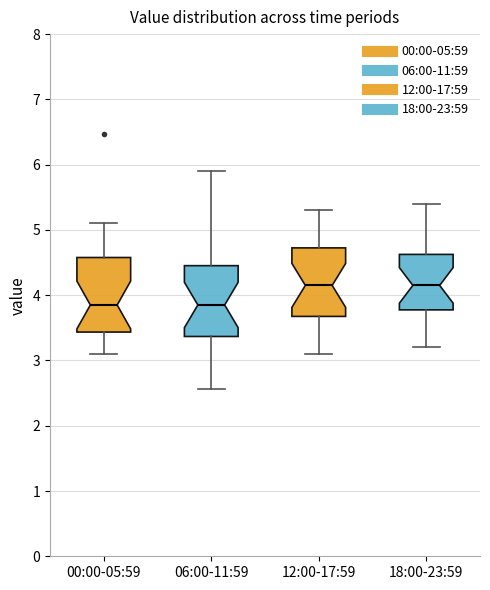

Where is the lower edge of the box for 00:00-05:59 on the y-axis? The values are not printed on the chart, so give them approximately, as read against the axis.

3.4